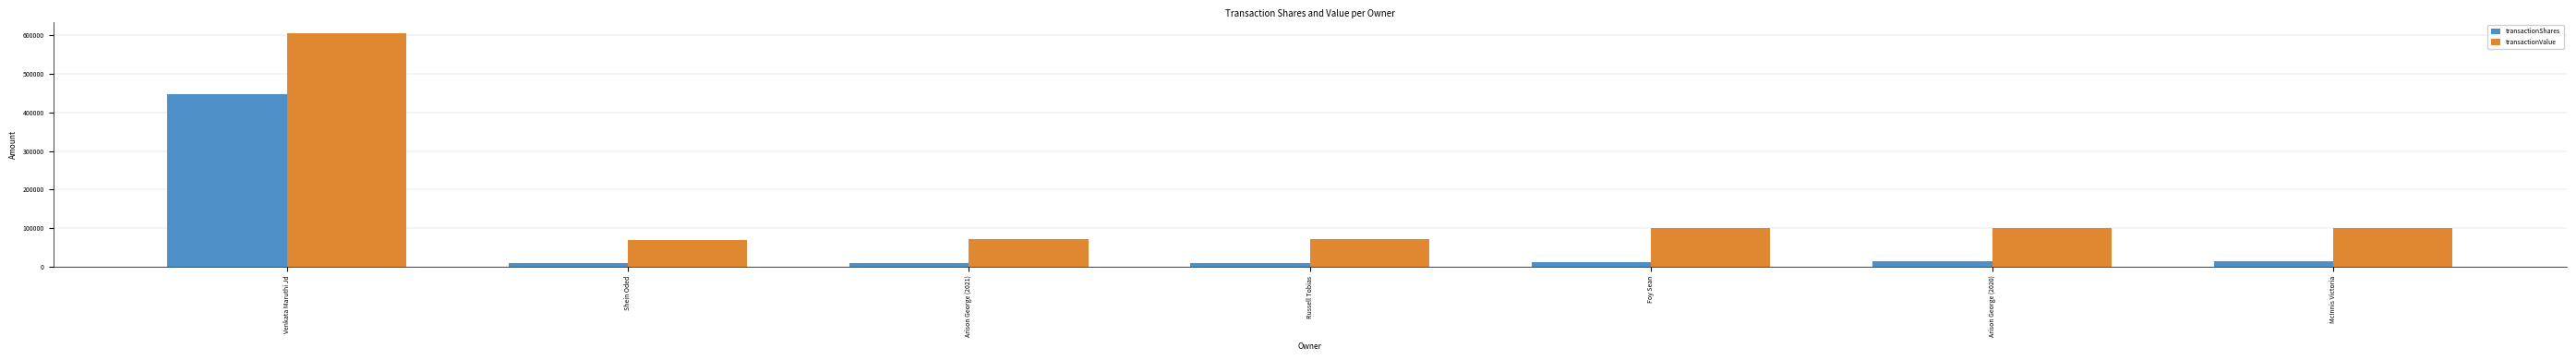

What is the total value across all series at Venkata Maruthi Jd?

1051978